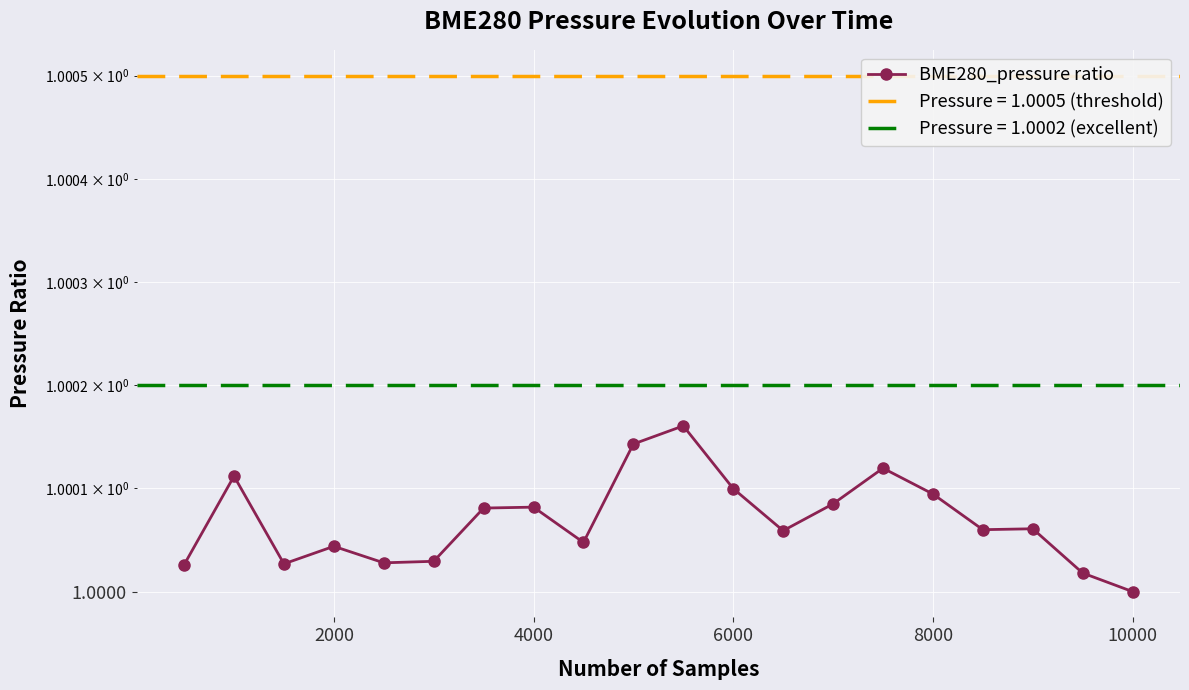

What is the value of the 6th point from the left?

1.0